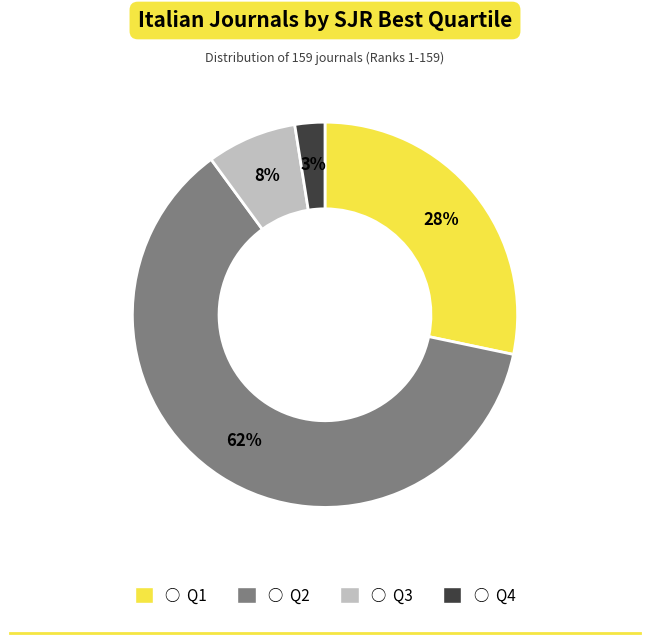

To the nearest percent, what is the average slice percentage?

25%